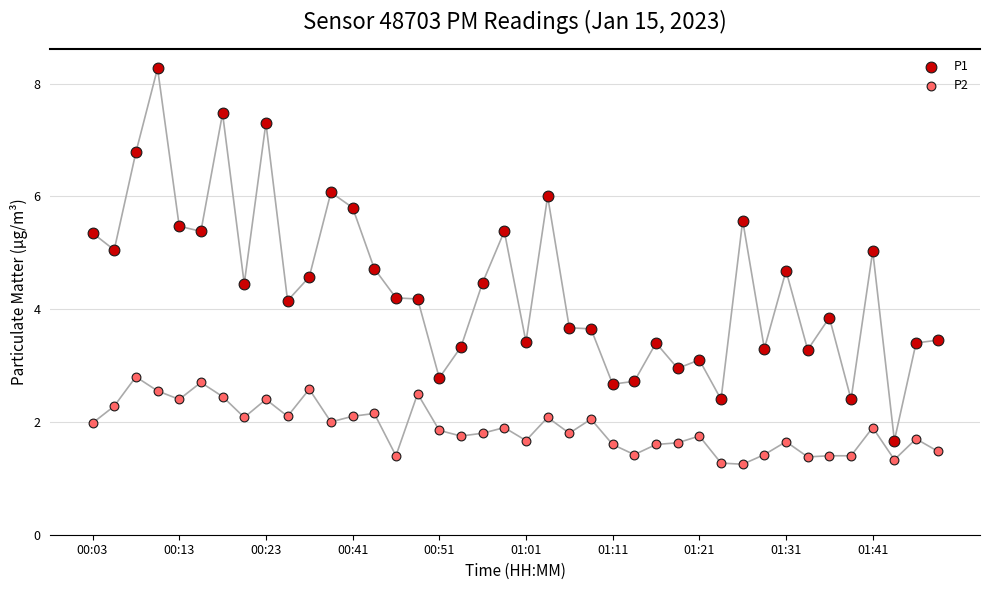

Which series reaches the maximum Y coordinate?

P1